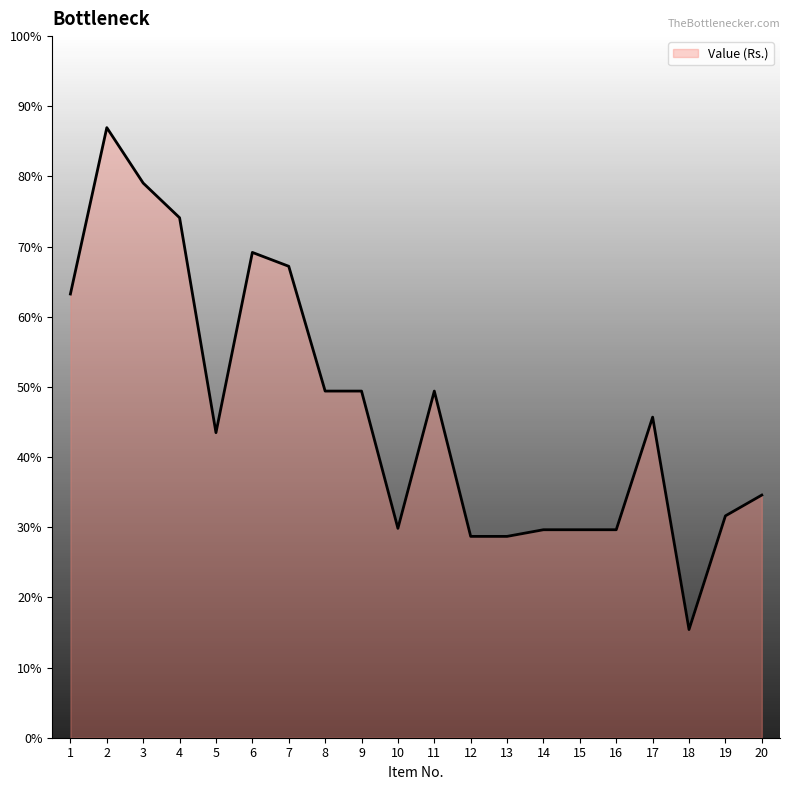

How many points are lower than both their immediate neighbors (excluding endpoints)?

3